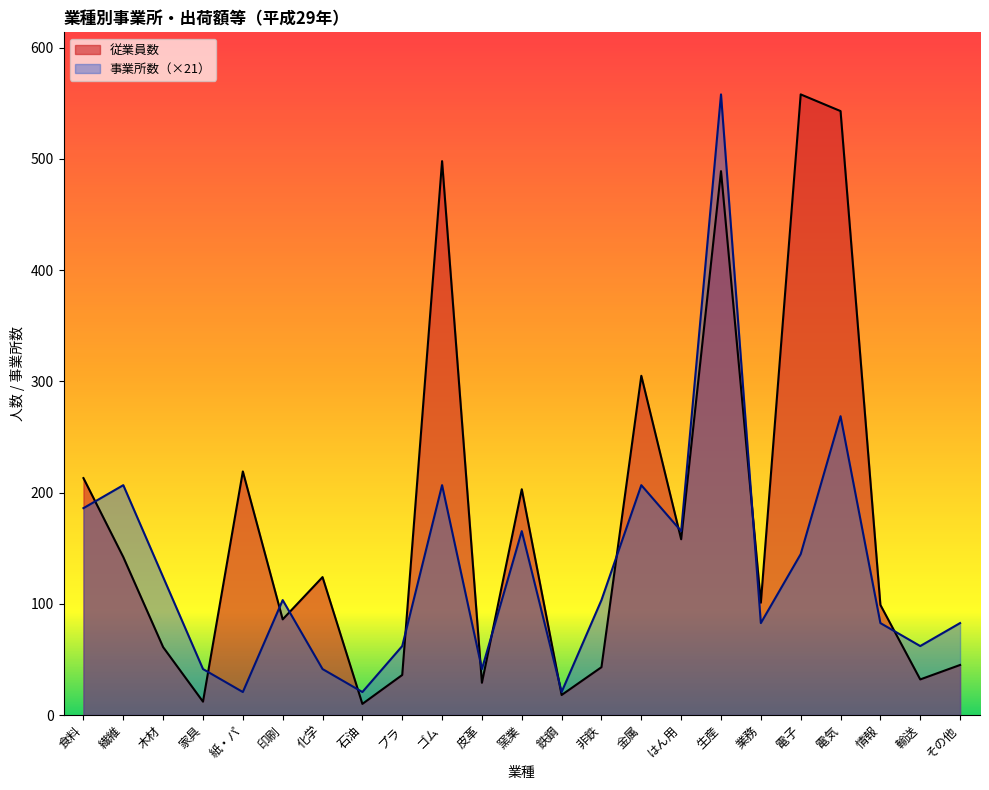

How many interior local peaks does the 事業所数 series have?

7